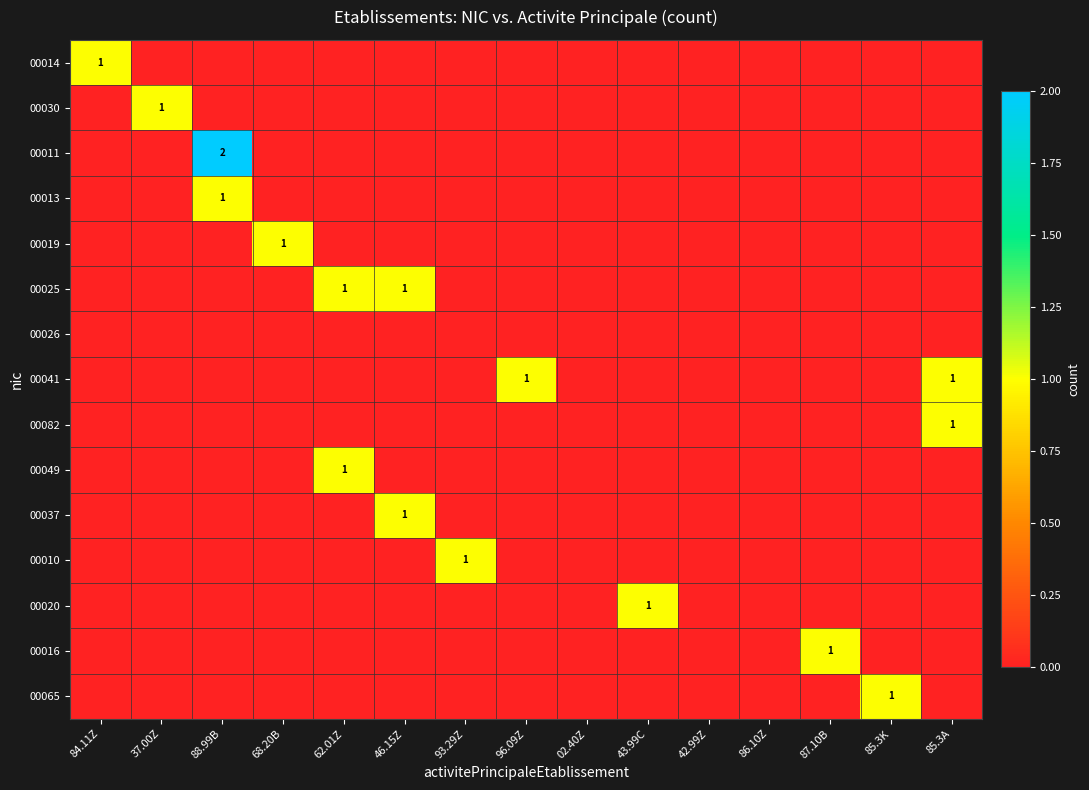

The value of 00065 at 85.3K is 1. True or false?

True